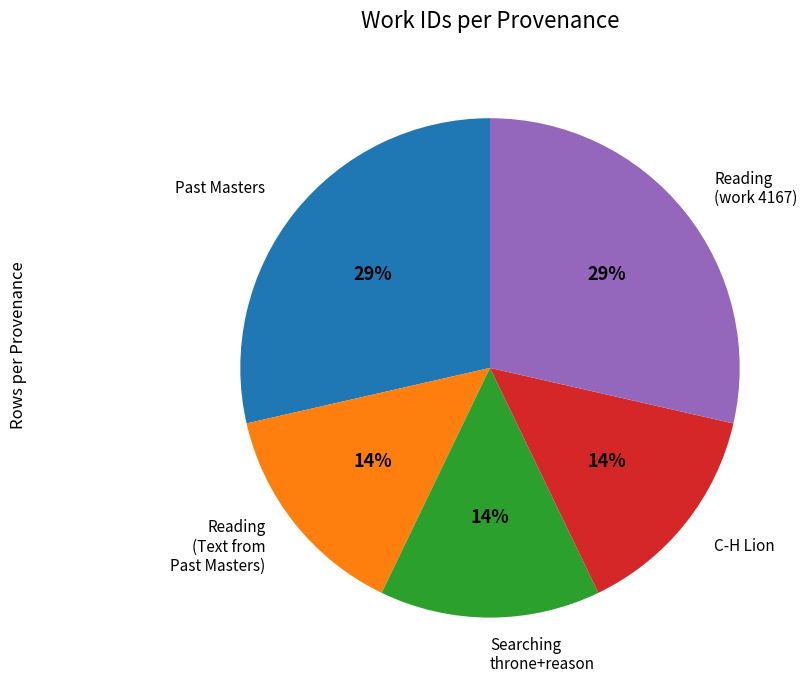

Do Reading (Text from Past Masters) and Past Masters together represent more than half of the pie?

No